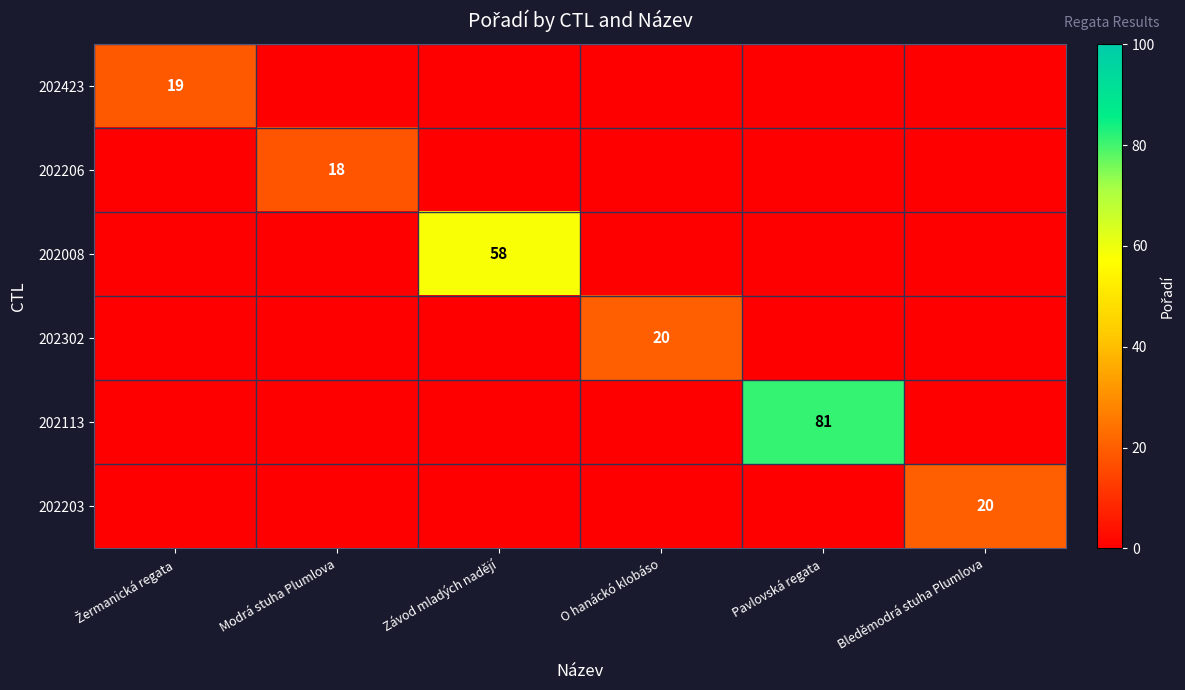

True or false: 202206 has a value of 18 at Modrá stuha Plumlova.

True